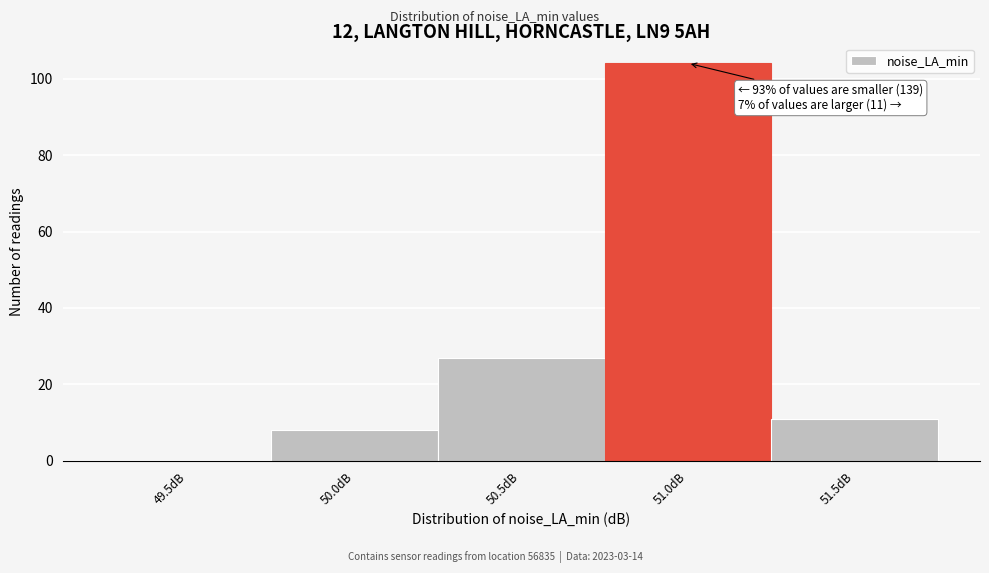

Reading left to right, transcribe all the data shown in this chart.

49.5dB=0	50.0dB=8	50.5dB=27	51.0dB=104	51.5dB=11